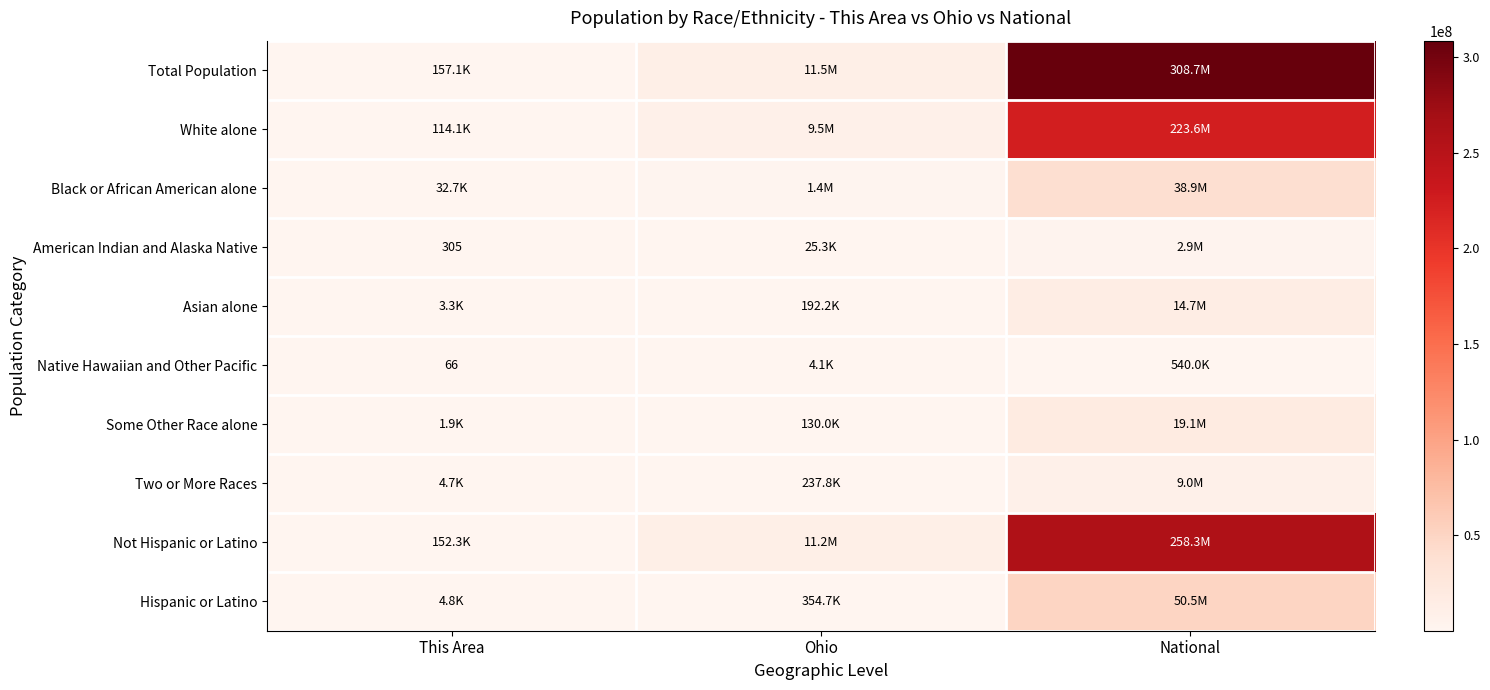

What is the sum of the Two or More Races values at National and Ohio?

9246838